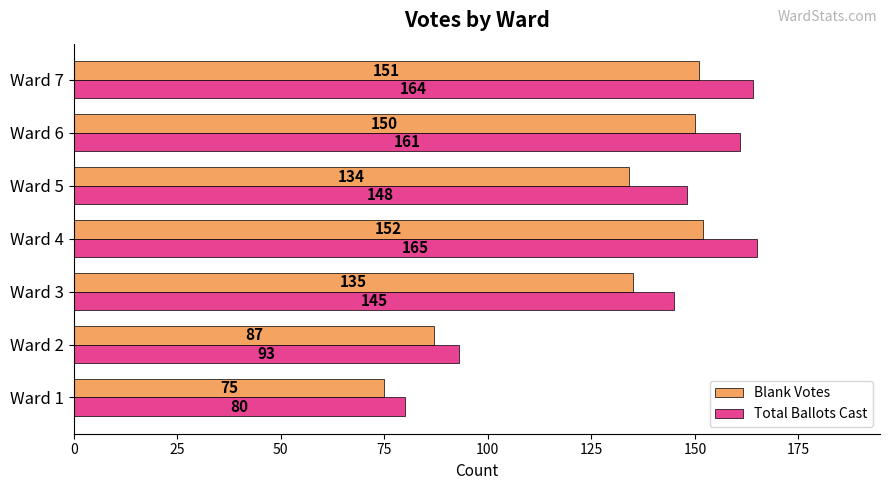

List the labels in order of Blank Votes value, largest first.

Ward 4, Ward 7, Ward 6, Ward 3, Ward 5, Ward 2, Ward 1